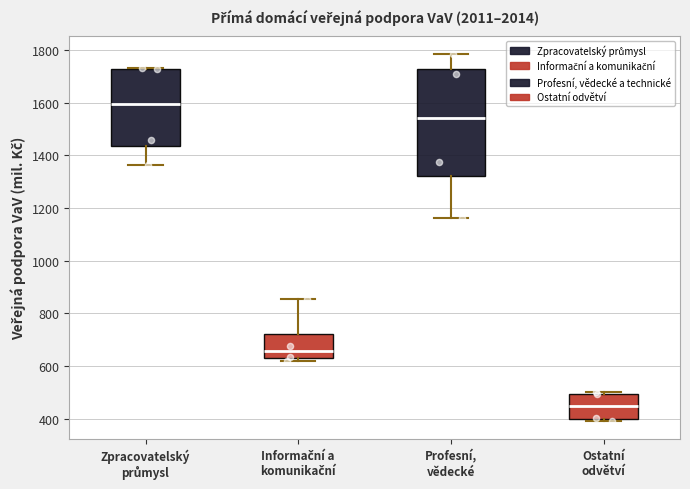

Reading left to right, transcribe this box plot: for each box, give where its median line is, the range the box spans, and where its two whiskers end, as read against the y-axis. The values are not printed on the chart, so give them approximately, as read against the axis.

Zpracovatelský průmysl: median 1600, box 1440 to 1720, whiskers 1360 to 1740
Informační a komunikační: median 660, box 640 to 720, whiskers 620 to 860
Profesní, vědecké: median 1540, box 1320 to 1720, whiskers 1160 to 1780
Ostatní odvětví: median 440, box 400 to 500, whiskers 400 (just below the box's lower edge) to 500 (just above the box's upper edge)